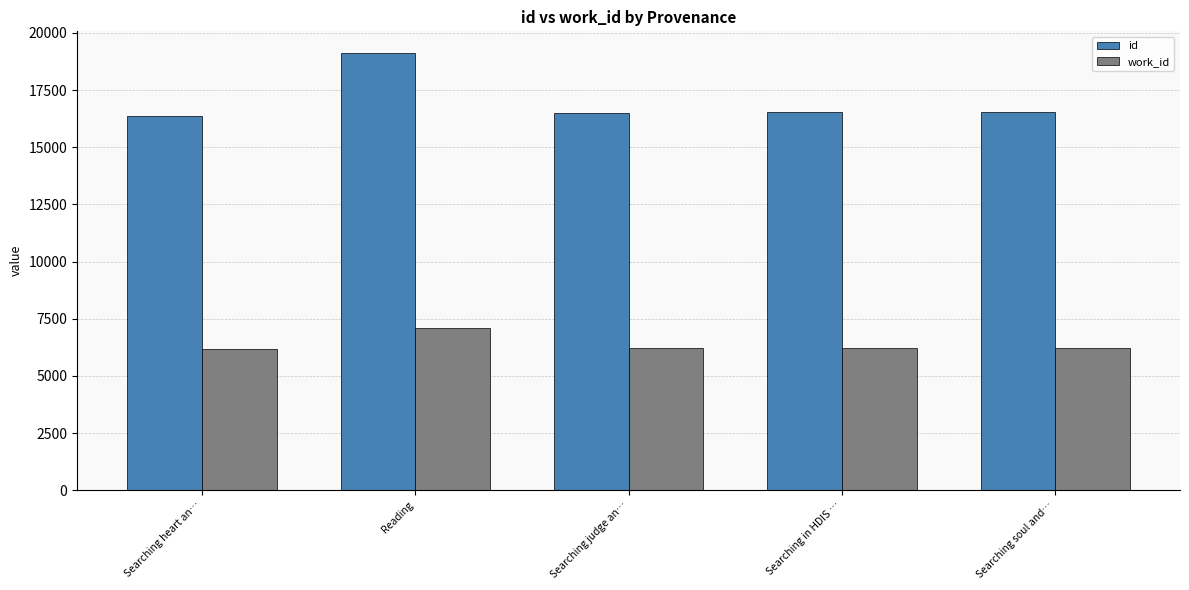

How many groups of bars are there?

5